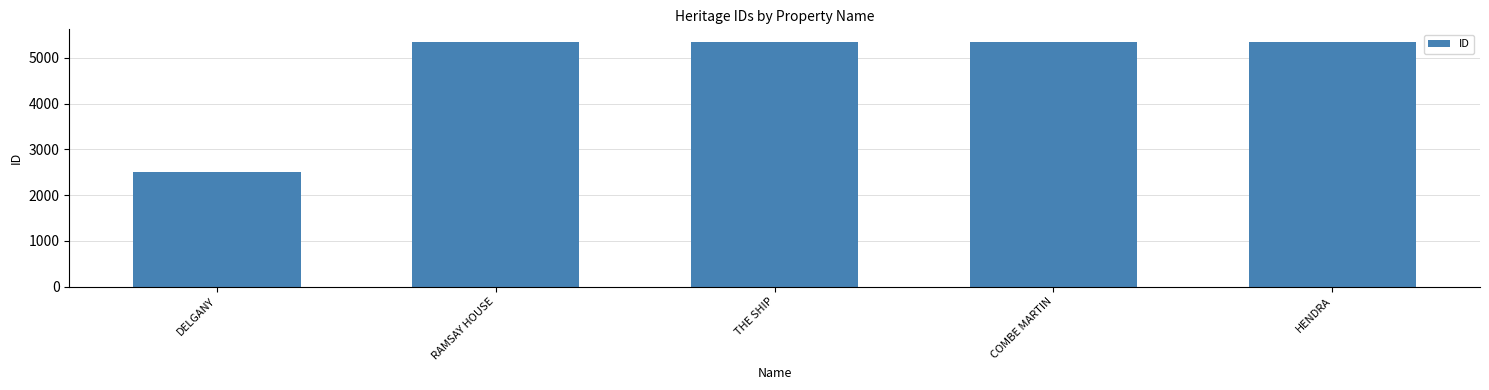

How many bars are there in total?

5